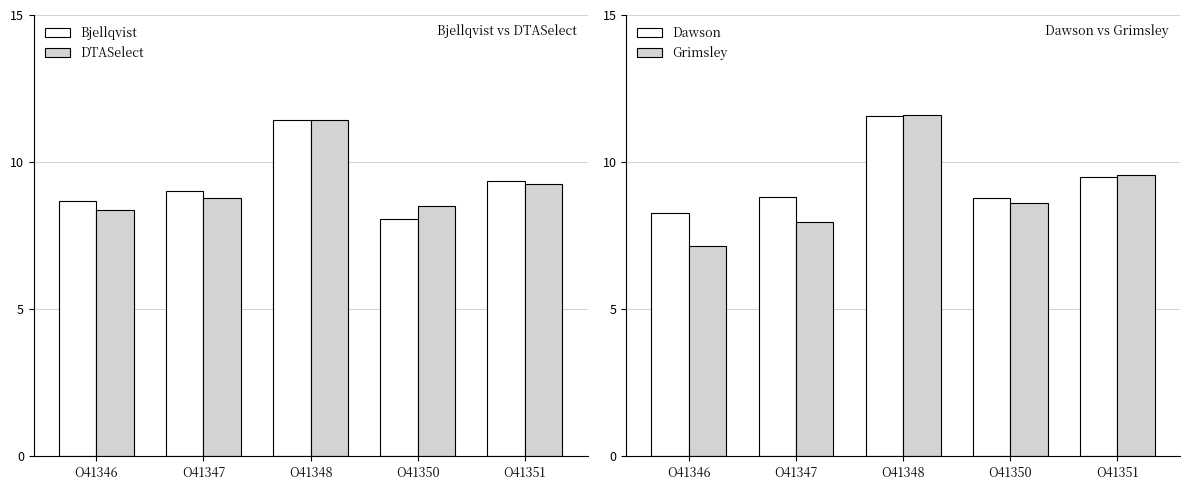

Reading left to right, what are all the values shown in this chart?

Bjellqvist: O41346=8.7	O41347=9.0	O41348=11.4	O41350=8.1	O41351=9.4
DTASelect: O41346=8.4	O41347=8.8	O41348=11.4	O41350=8.5	O41351=9.3
Dawson: O41346=8.3	O41347=8.8	O41348=11.6	O41350=8.8	O41351=9.5
Grimsley: O41346=7.2	O41347=8.0	O41348=11.6	O41350=8.6	O41351=9.6